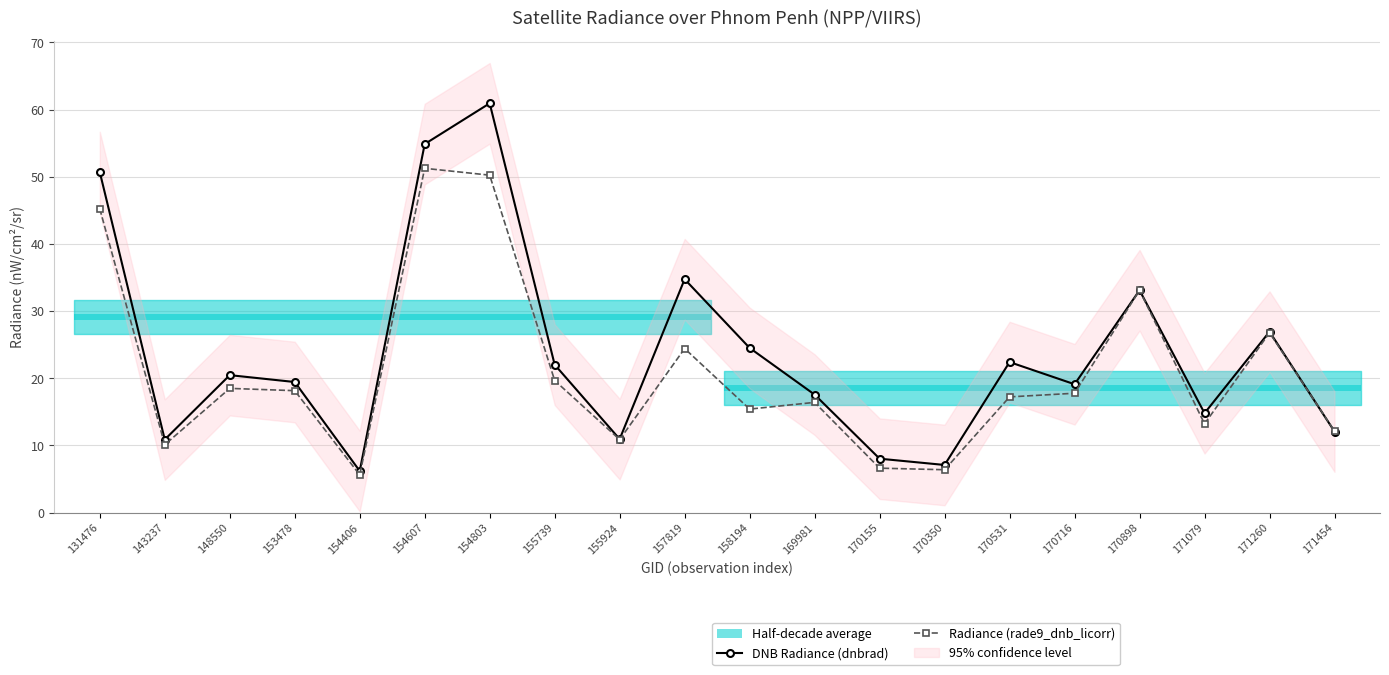

Which series has the largest total across all categories?

DNB Radiance (dnbrad)